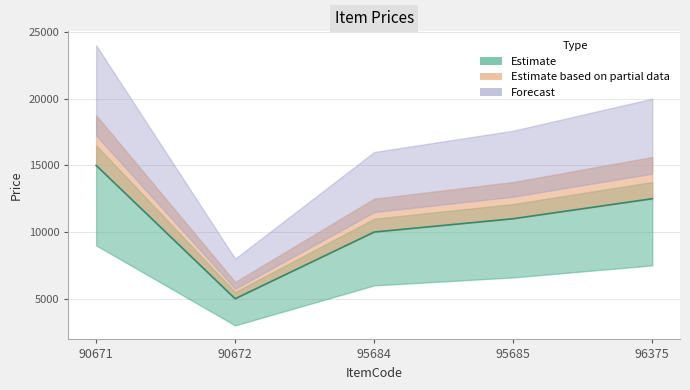

Rank the categories by value from highest to lowest.

90671, 96375, 95685, 95684, 90672